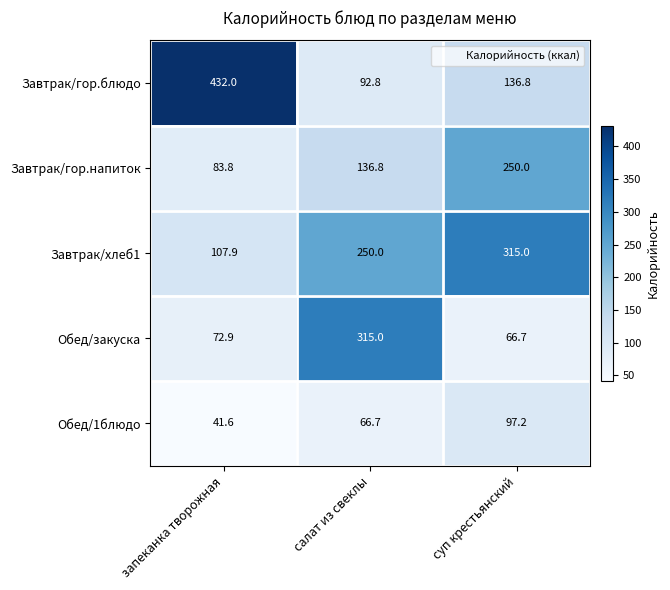

What is the difference between the maximum and minimum values in the Обед/закуска series?

248.3